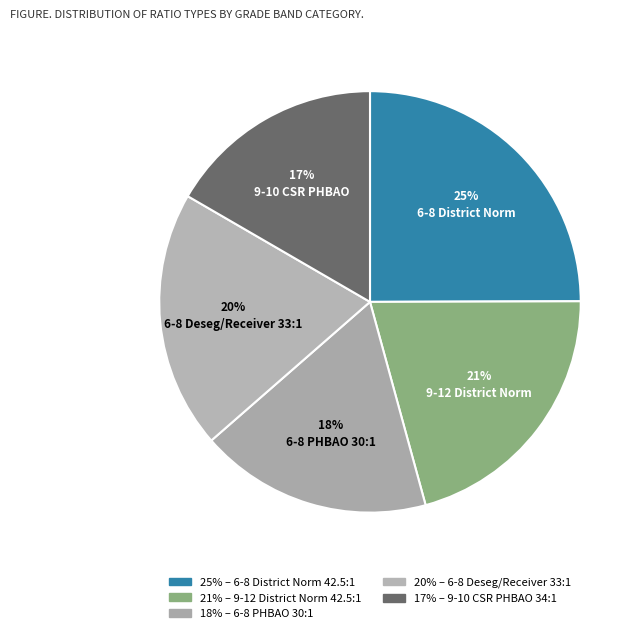

Count the number of slices in the pie.

5